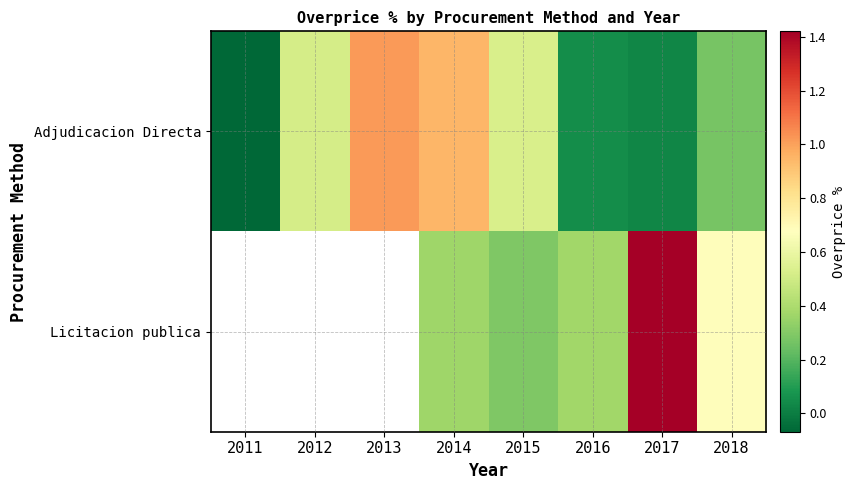

Which series has the largest total across all categories?

Adjudicacion Directa